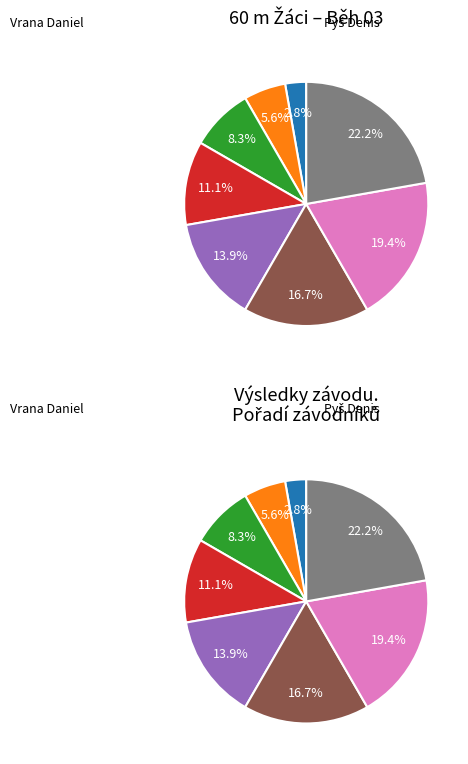

What percentage is NOT represented by Pyš Denis?

94.4%